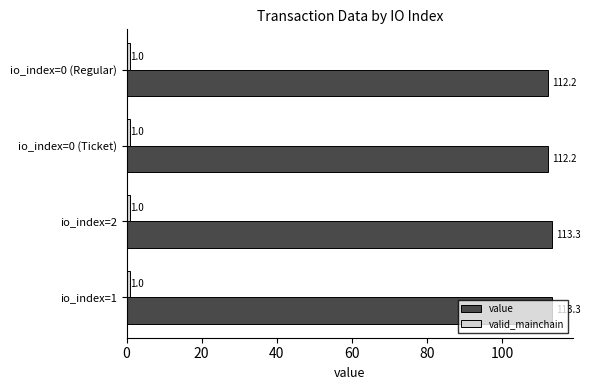

What is the sum of all value values?

450.9